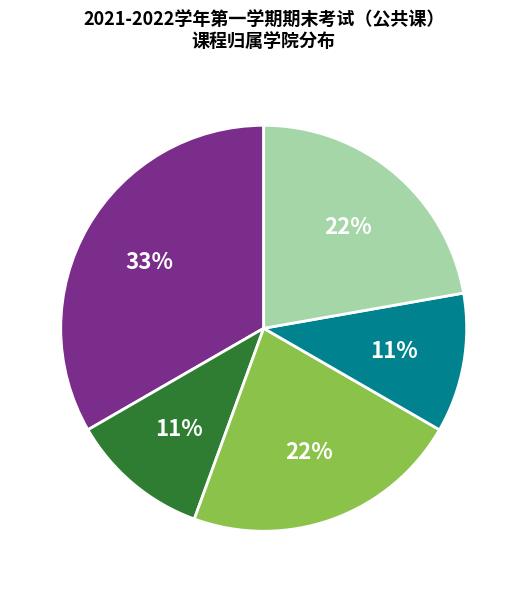

Count the number of slices in the pie.

5